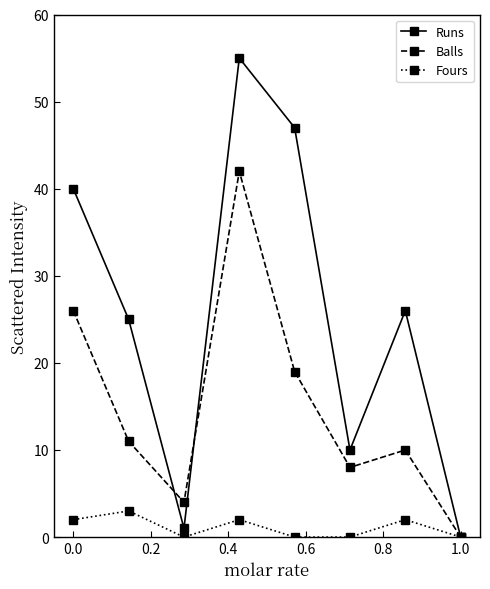

Which series has the largest range (max minus min)?

Runs